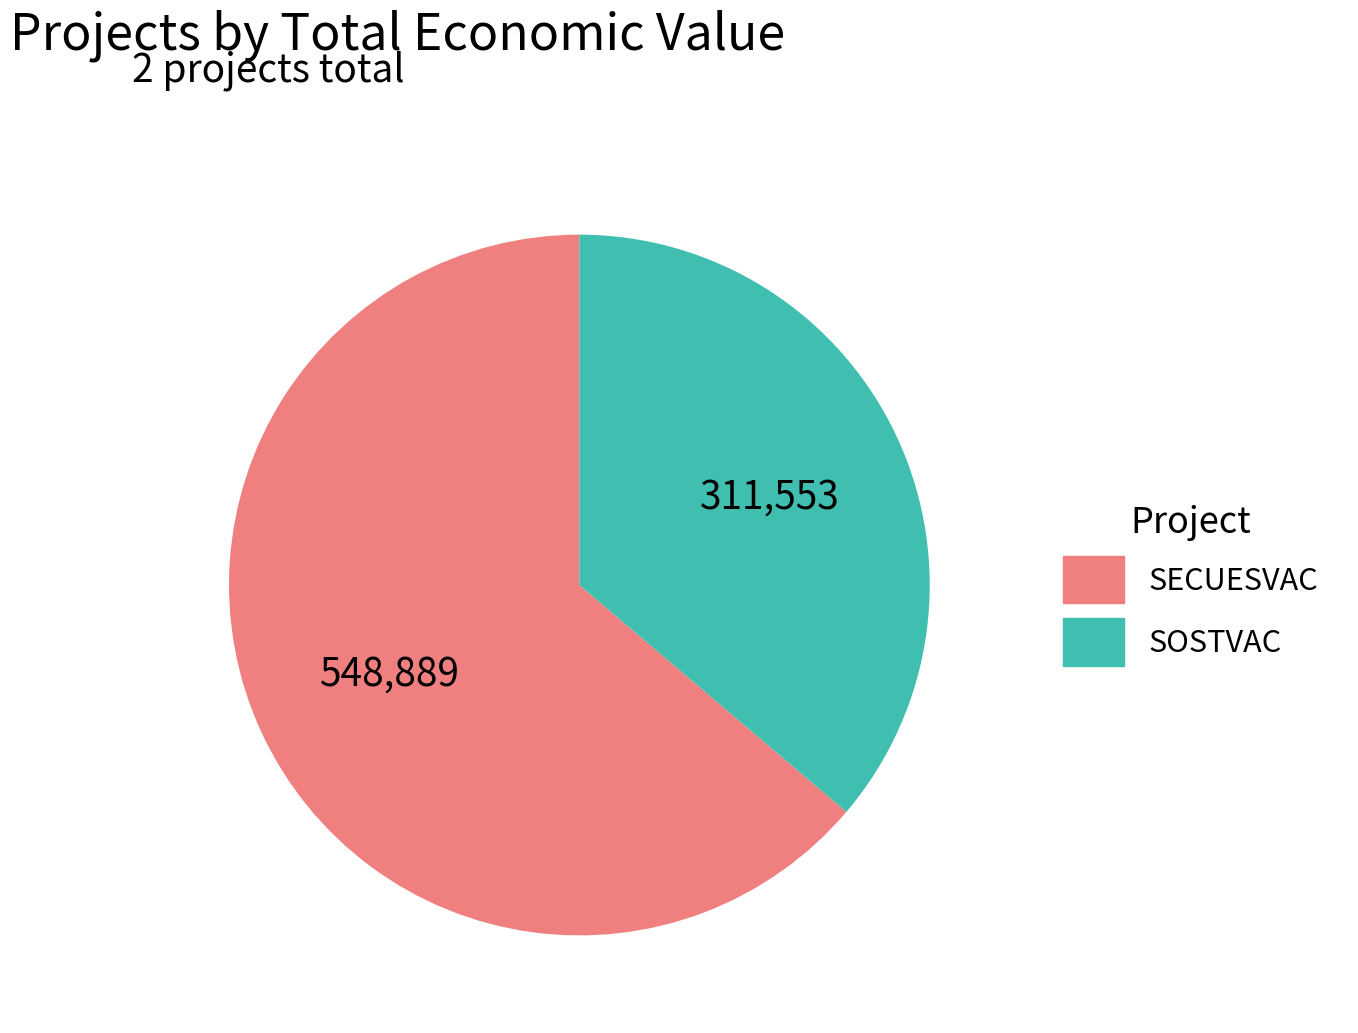

Does any single category account for the majority?

Yes